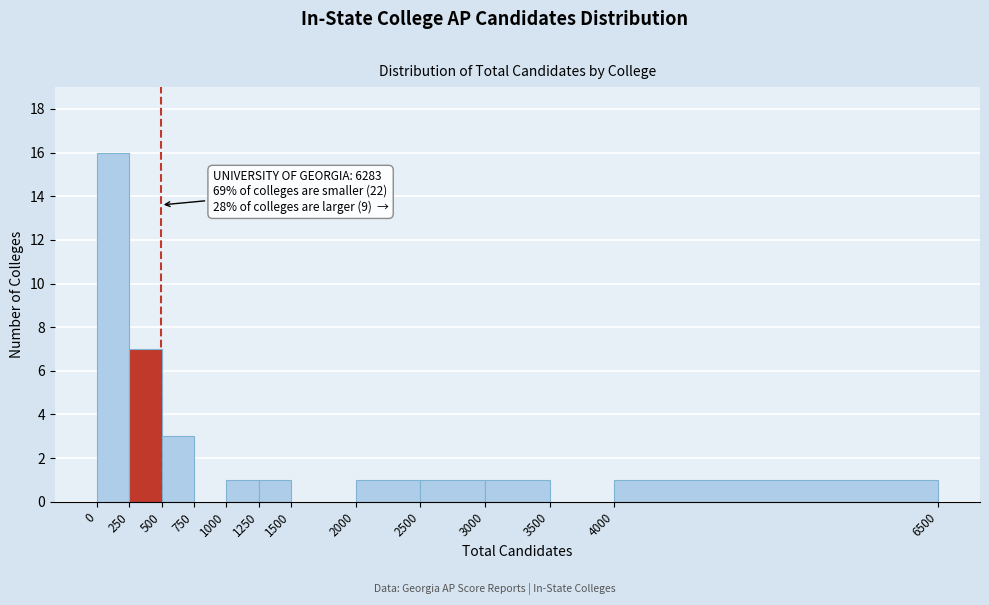

Which range on the x-axis has the tallest bar?

0 to 250